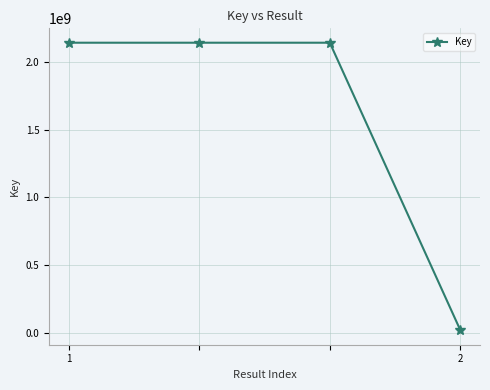

True or false: there are more than 2 points higher than both neighbors.

False